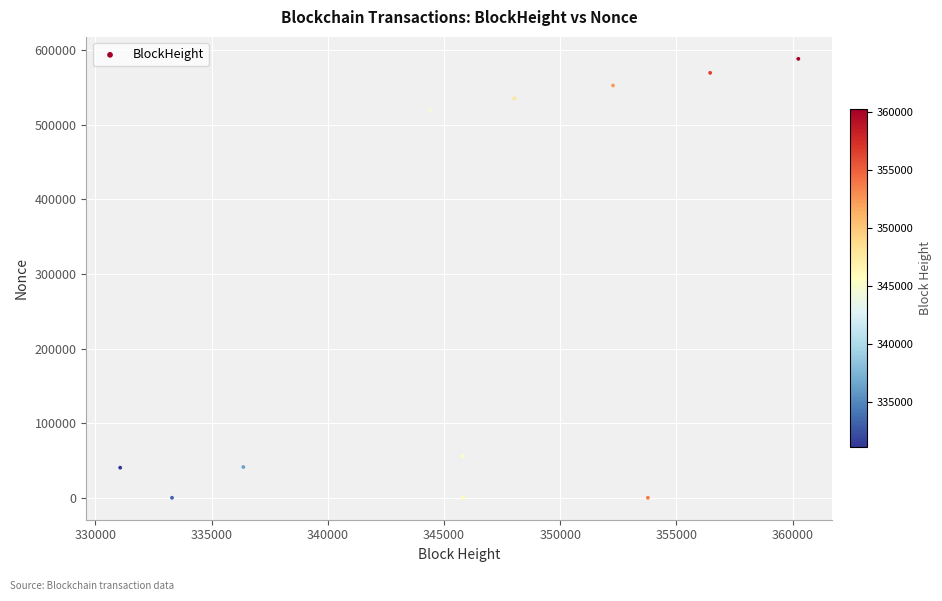

What Y value in the scatter plot is closest to 294188?

519403